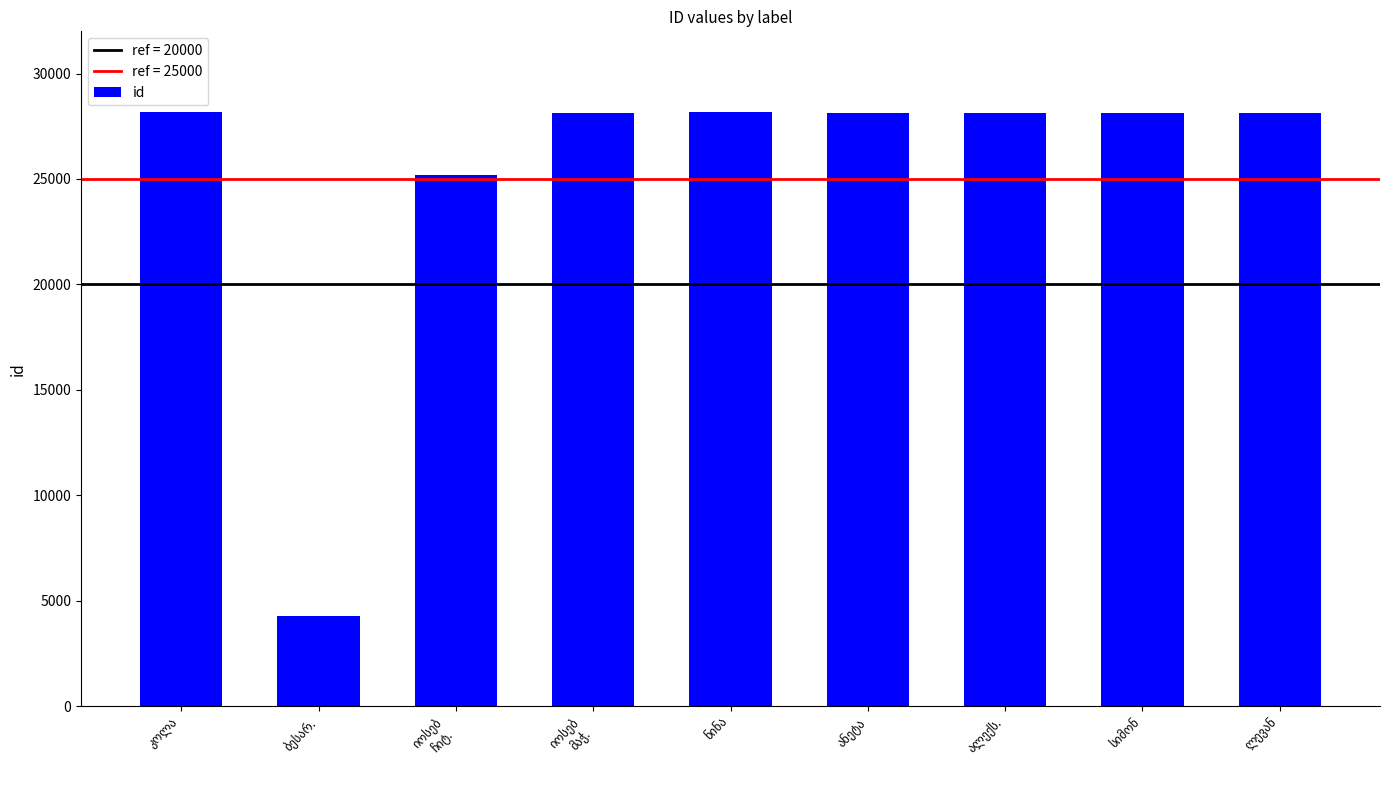

How many data points are less than 28143?

4